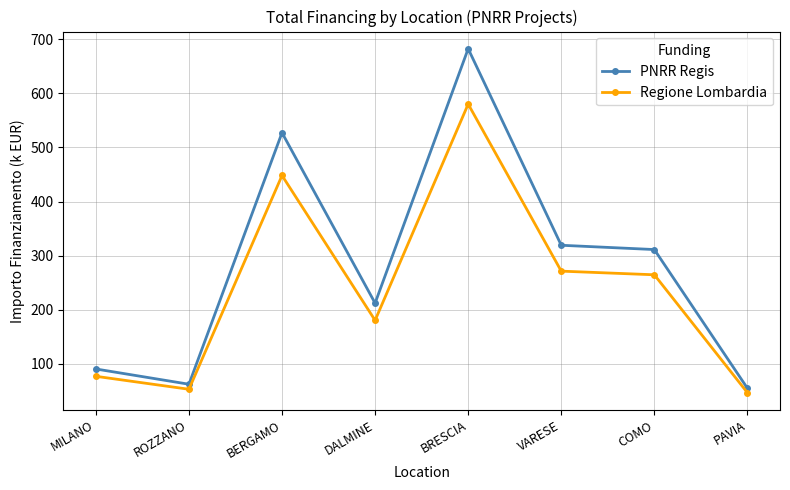

What is the sum of all PNRR Regis values?

2258.8